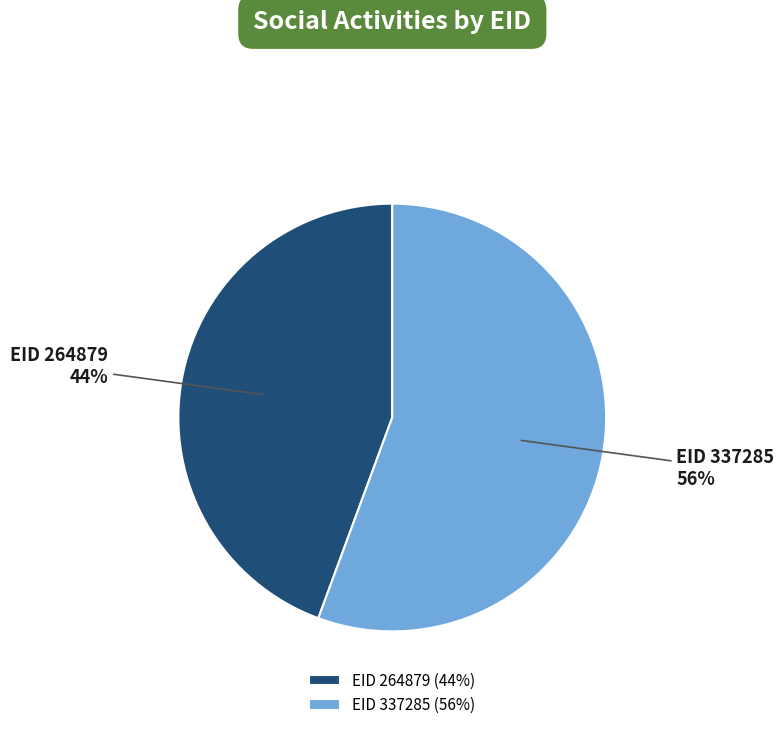

Which has a higher value, EID 264879 (44%) or EID 337285 (56%)?

EID 337285 (56%)